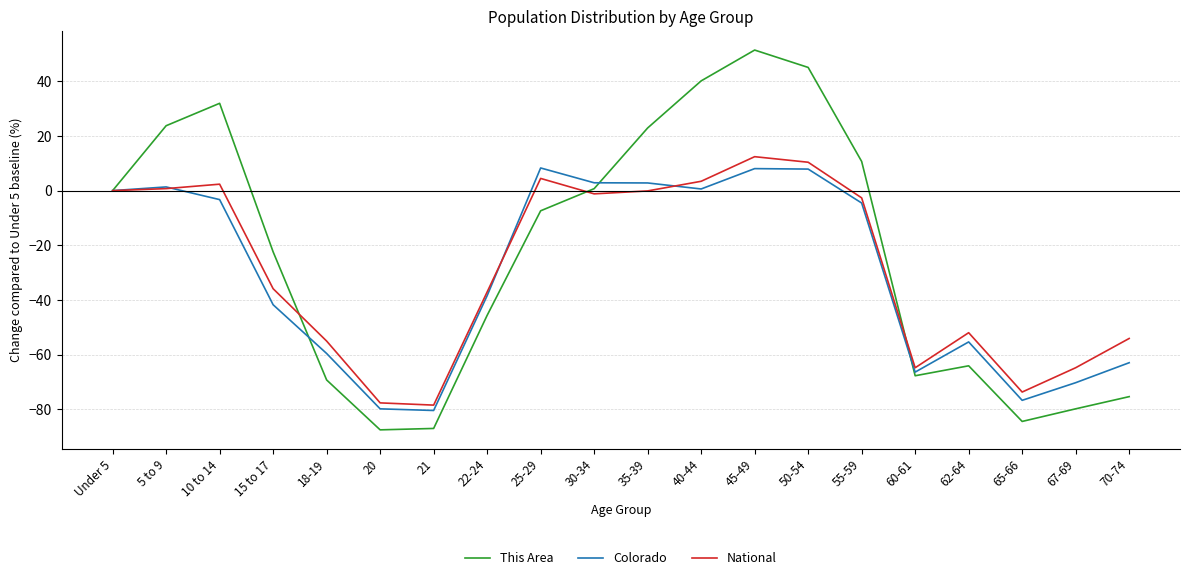

What is the approximate value of National at 5 to 9?

0.7